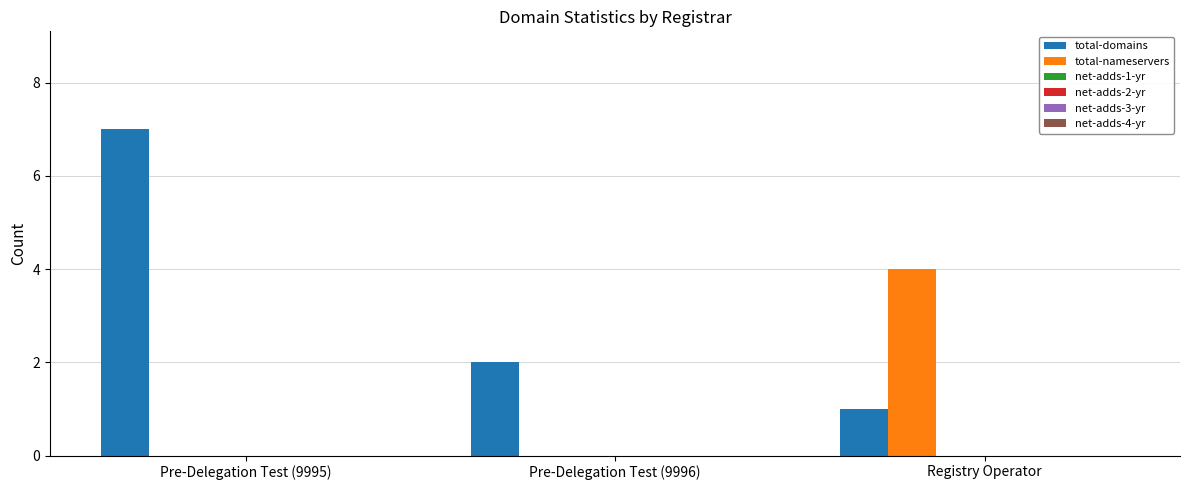

What is the sum of all total-domains values?

10